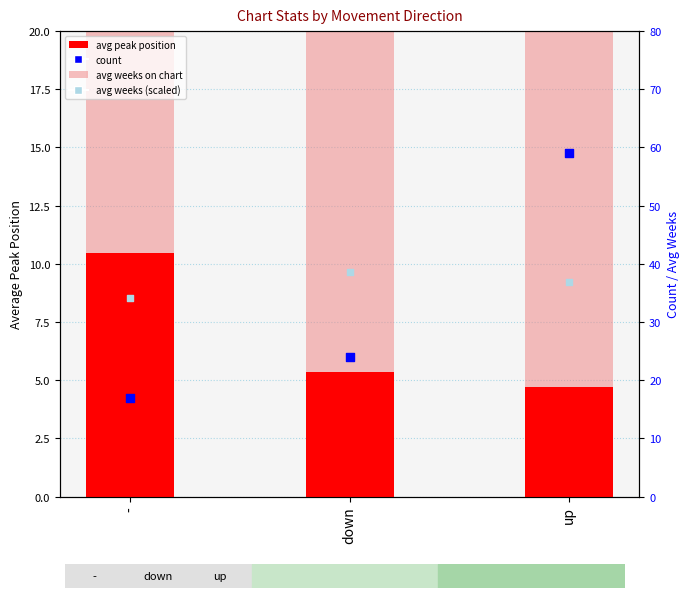

At how many categories does at least one series exceed 20?

3